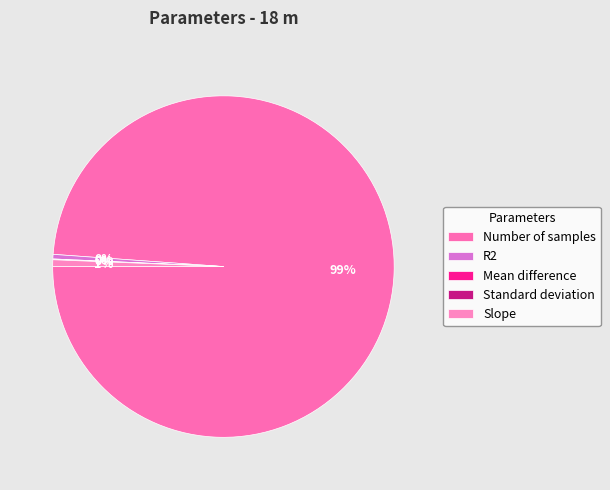

Combined, what portion of the pie is Standard deviation and Mean difference?

0.1%